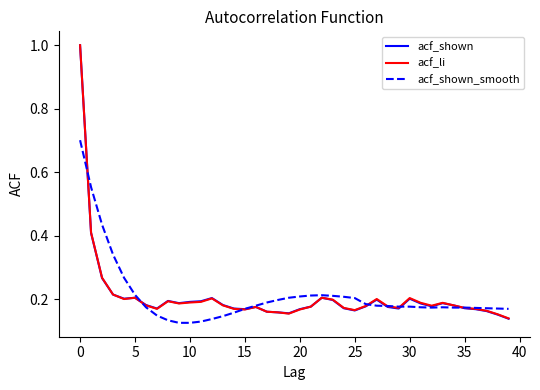

What is the highest value of the acf_shown_smooth series?

0.7